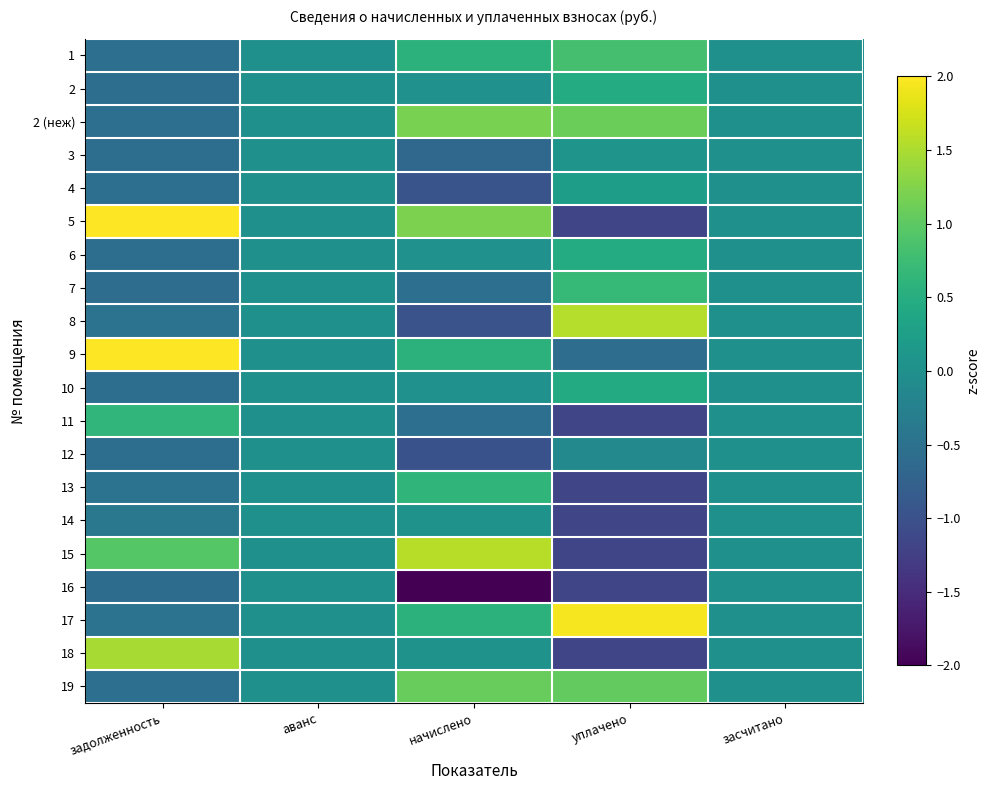

Count the number of data series in this chart.

20